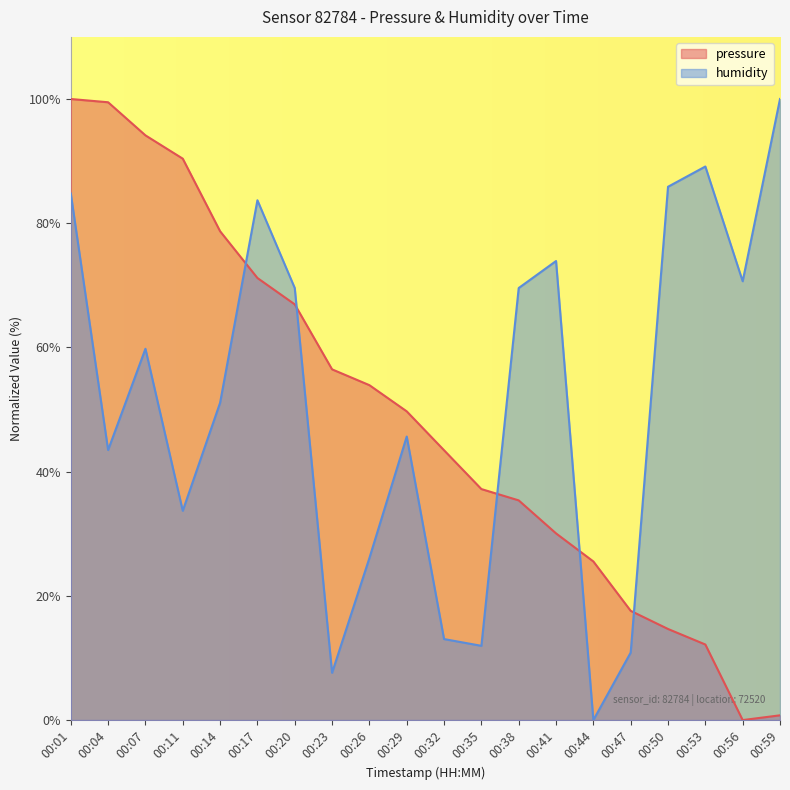

What is the difference between the pressure values at 00:44 and 00:38?

9.8